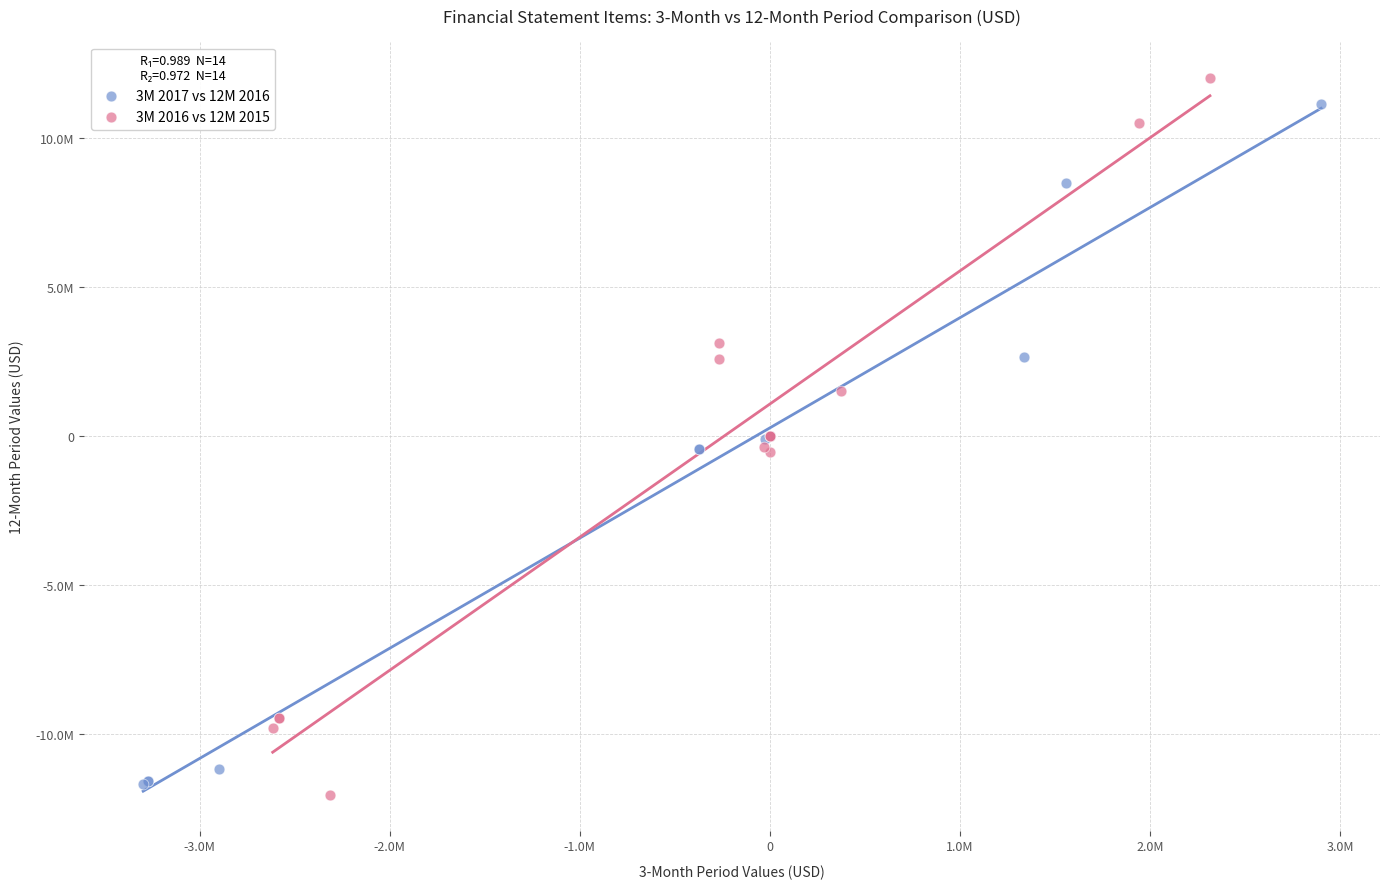

Which series has the largest Y range (max minus min)?

3M 2016 vs 12M 2015